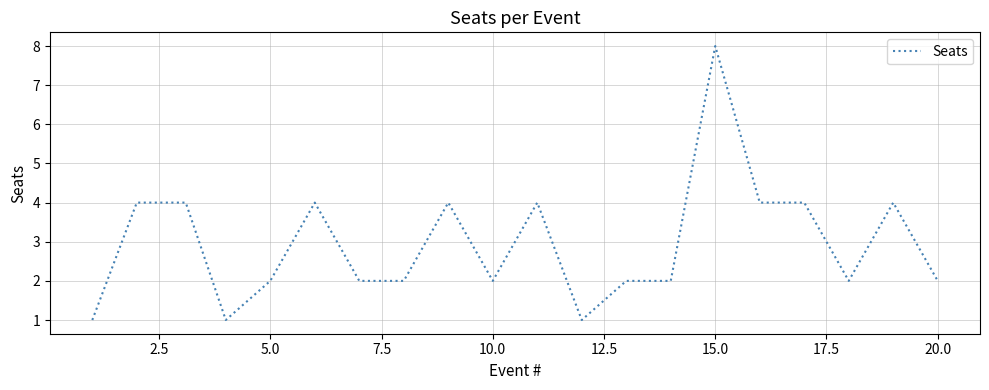

How many lines are shown in the chart?

1